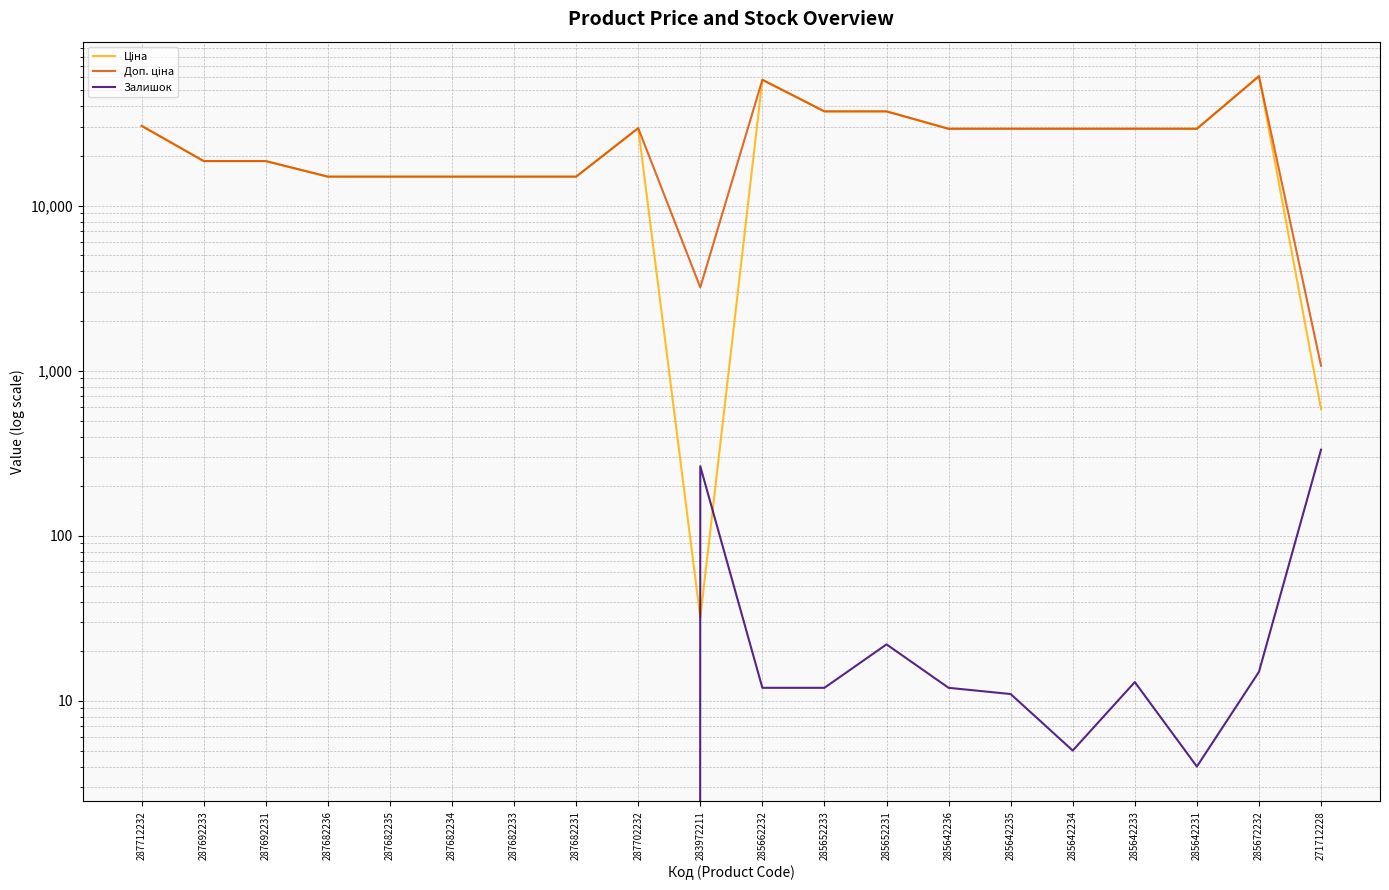

At which category is the sum across all series the highest?

285672232